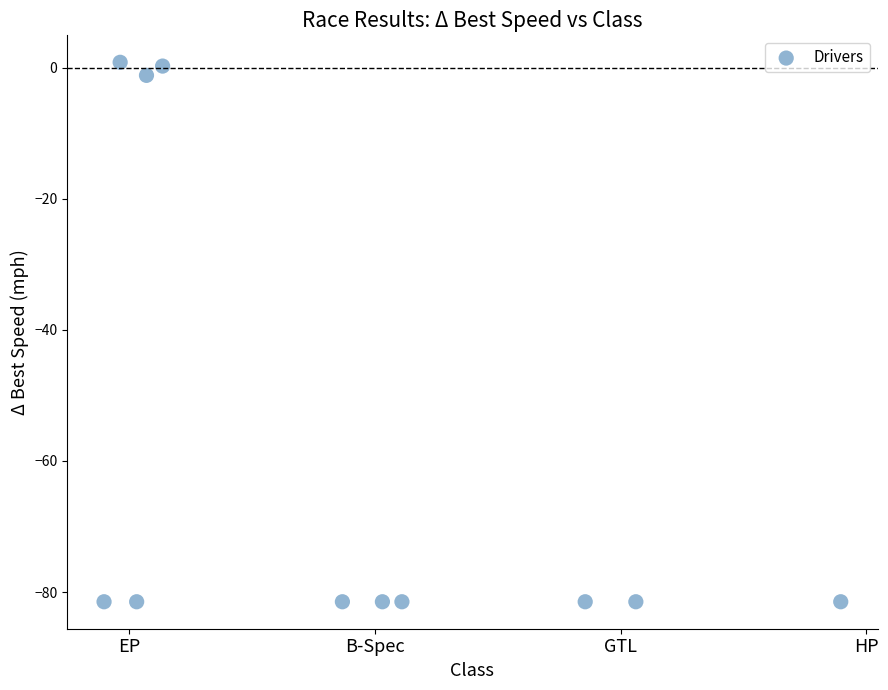

What is the average Y value?

-59.3